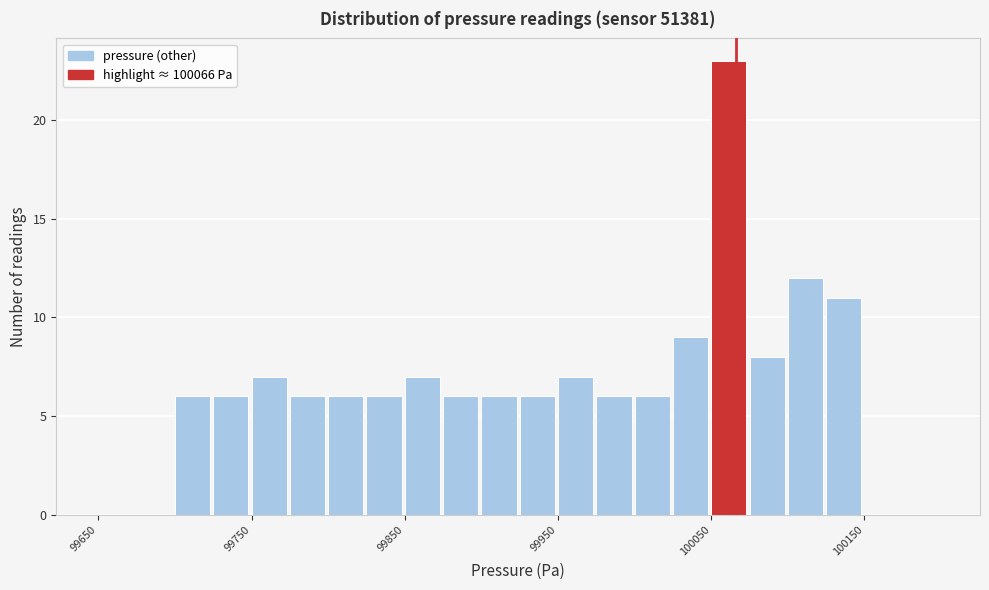

Read against the x-axis, roughly where is the centre of the tallest bar?

100060